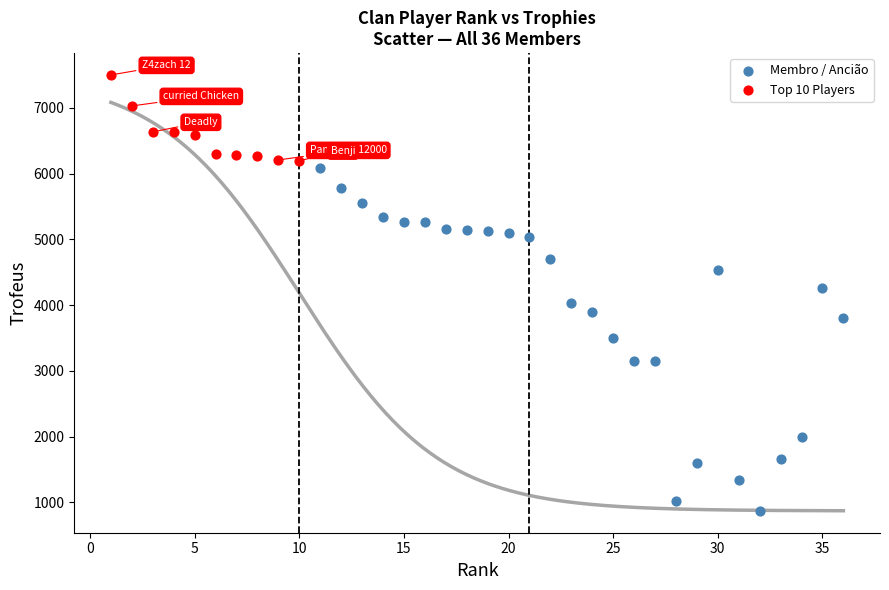

Which series has the largest Y range (max minus min)?

Membro / Ancião